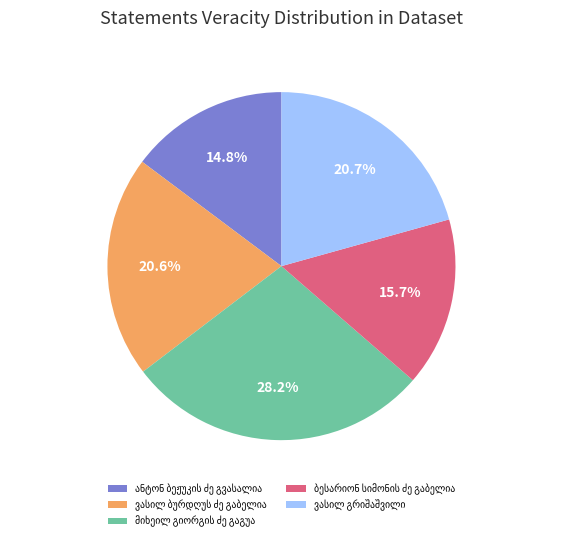

To the nearest percent, what is the difference between the largest and smallest slice percentages?

13%